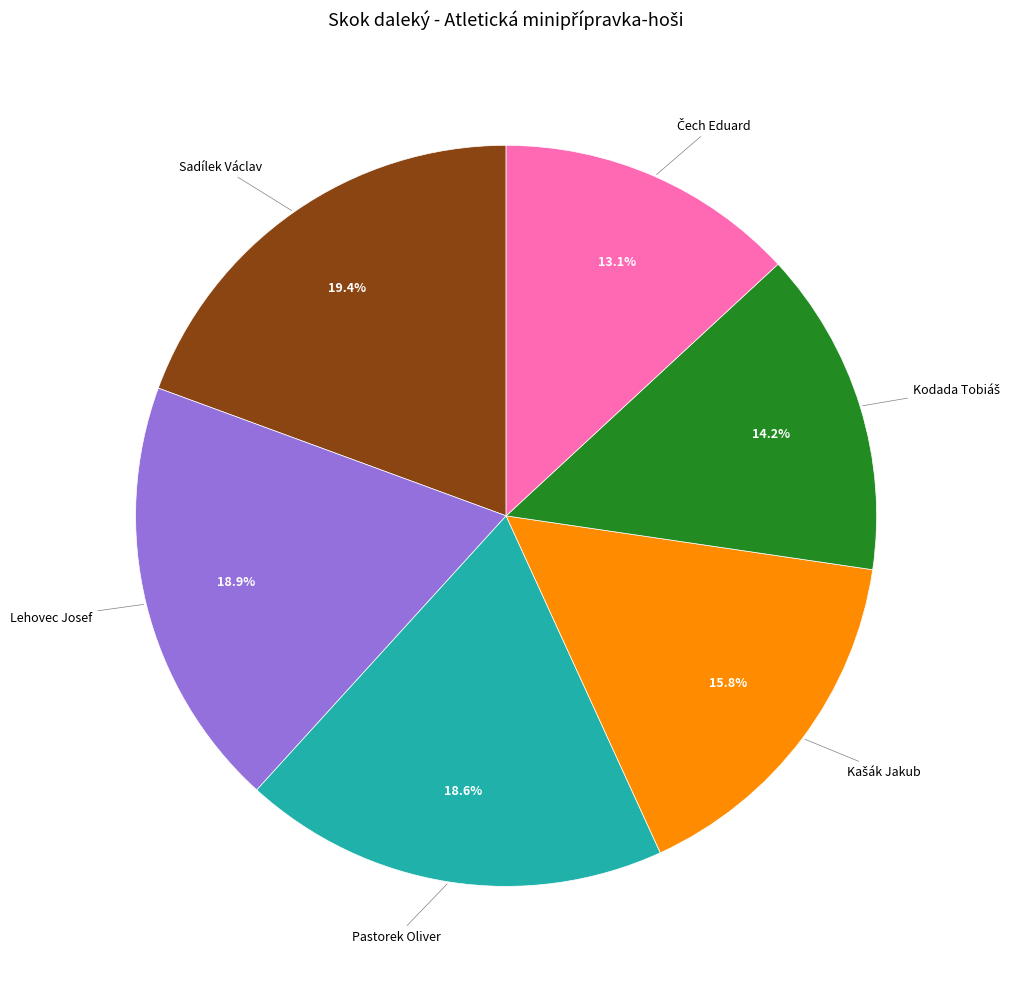

How many segments does this pie chart have?

6